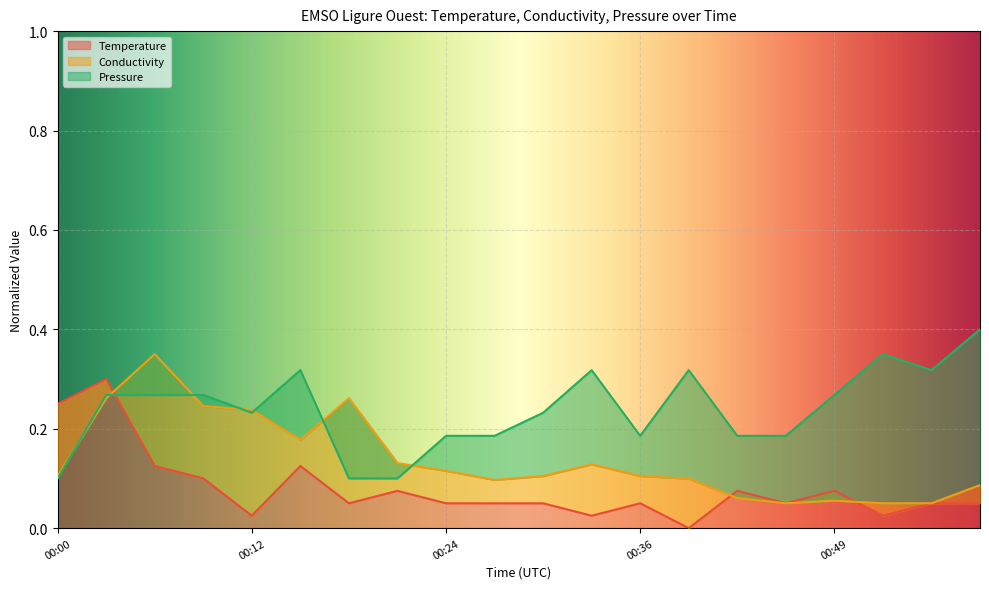

In Pressure, how many points are lower than both neighbors (excluding endpoints)?

3